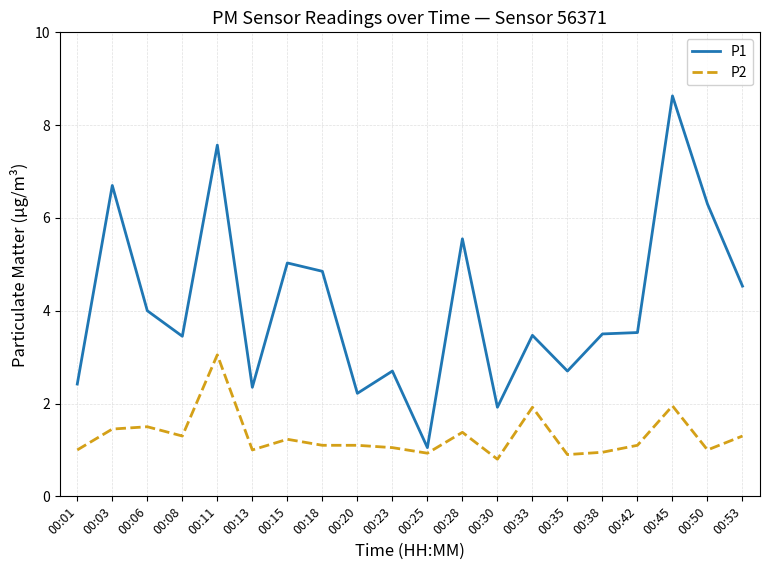

Which series has the widest spread of values?

P1